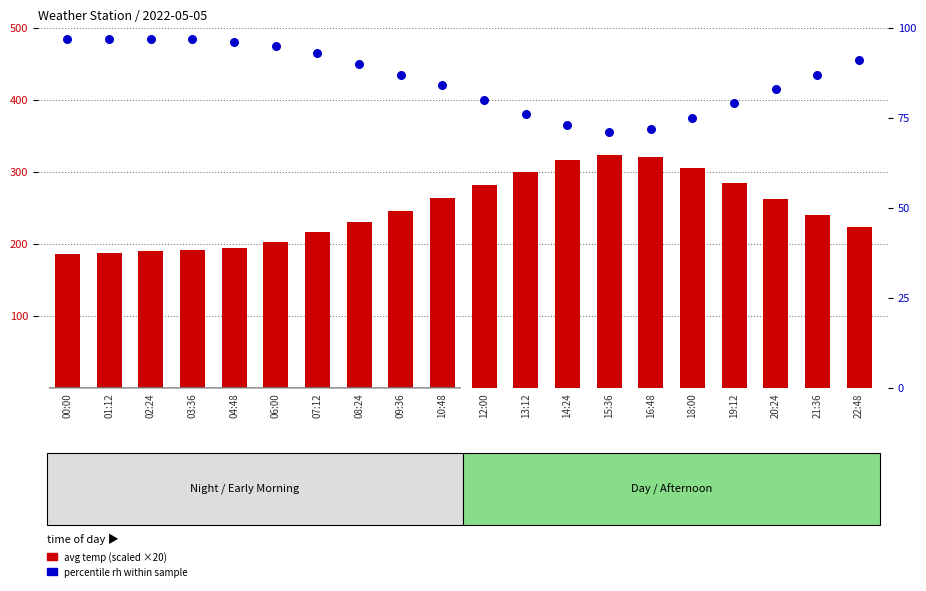

At which category is the sum across all series the highest?

15:36